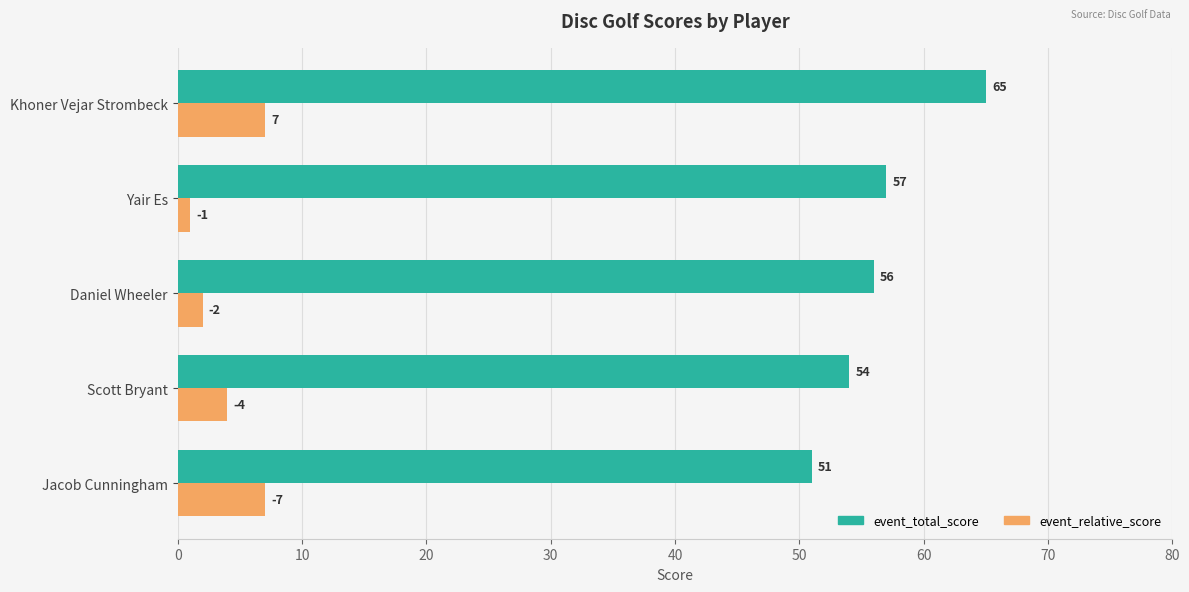

Rank the series by their average value, from highest to lowest.

event_total_score, event_relative_score